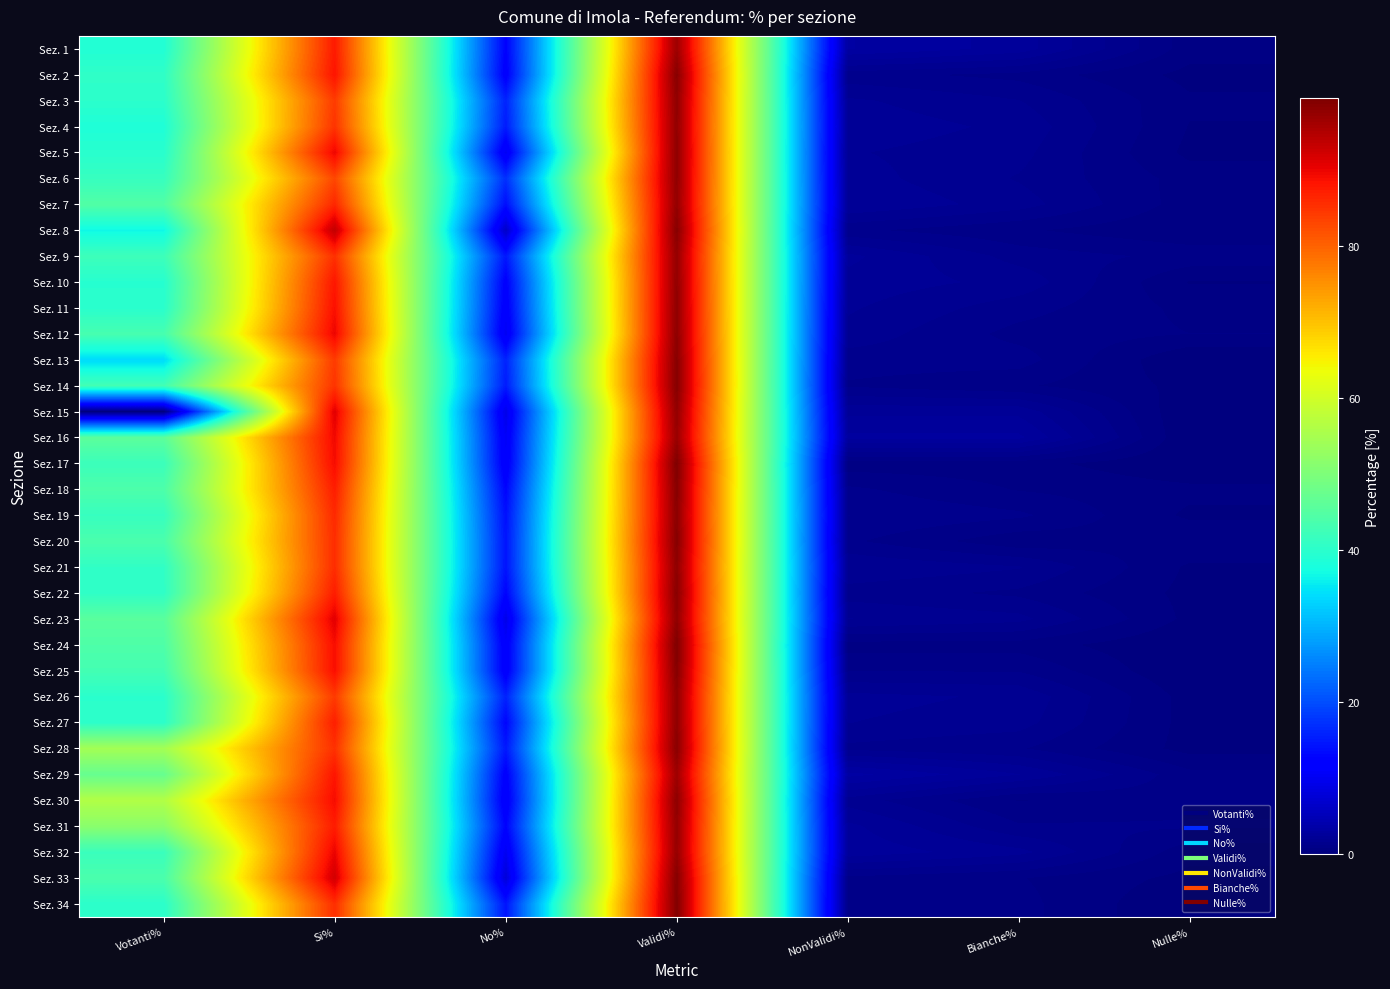

Reading right to left, transcribe all the data shown in this chart.

Sez. 1: Nulle%=0.6	Bianche%=2.6	NonValidi%=3.1	Validi%=96.9	No%=12.3	Si%=87.7	Votanti%=38.9
Sez. 2: Nulle%=0.3	Bianche%=1.0	NonValidi%=1.3	Validi%=98.7	No%=11.6	Si%=88.4	Votanti%=40.6
Sez. 3: Nulle%=0.5	Bianche%=1.6	NonValidi%=2.0	Validi%=98.0	No%=15.8	Si%=84.2	Votanti%=40.0
Sez. 4: Nulle%=0.4	Bianche%=1.8	NonValidi%=2.2	Validi%=97.8	No%=15.0	Si%=85.0	Votanti%=38.6
Sez. 5: Nulle%=0.3	Bianche%=1.7	NonValidi%=2.0	Validi%=98.0	No%=10.1	Si%=89.9	Votanti%=39.7
Sez. 6: Nulle%=0.6	Bianche%=1.5	NonValidi%=2.1	Validi%=97.9	No%=17.1	Si%=82.9	Votanti%=41.4
Sez. 7: Nulle%=0.6	Bianche%=1.7	NonValidi%=2.3	Validi%=97.7	No%=13.7	Si%=86.3	Votanti%=44.7
Sez. 8: Nulle%=0.4	Bianche%=0.8	NonValidi%=1.3	Validi%=98.7	No%=6.4	Si%=93.6	Votanti%=36.8
Sez. 9: Nulle%=1.1	Bianche%=1.4	NonValidi%=2.4	Validi%=97.6	No%=14.6	Si%=85.4	Votanti%=42.2
Sez. 10: Nulle%=0.4	Bianche%=1.8	NonValidi%=2.2	Validi%=97.8	No%=11.9	Si%=88.1	Votanti%=39.5
Sez. 11: Nulle%=0.7	Bianche%=1.3	NonValidi%=2.0	Validi%=98.0	No%=11.2	Si%=88.8	Votanti%=39.9
Sez. 12: Nulle%=0.8	Bianche%=1.0	NonValidi%=1.8	Validi%=98.2	No%=10.0	Si%=90.0	Votanti%=43.4
Sez. 13: Nulle%=0.0	Bianche%=1.4	NonValidi%=1.4	Validi%=98.7	No%=15.8	Si%=84.2	Votanti%=33.9
Sez. 14: Nulle%=0.3	Bianche%=0.8	NonValidi%=1.1	Validi%=98.9	No%=15.1	Si%=84.9	Votanti%=42.9
Sez. 15: Nulle%=0.0	Bianche%=2.2	NonValidi%=2.2	Validi%=97.8	No%=9.1	Si%=90.9	Votanti%=0.0
Sez. 16: Nulle%=0.0	Bianche%=2.8	NonValidi%=2.8	Validi%=97.2	No%=10.4	Si%=89.6	Votanti%=45.9
Sez. 17: Nulle%=0.0	Bianche%=0.6	NonValidi%=0.6	Validi%=99.4	No%=10.8	Si%=89.2	Votanti%=42.0
Sez. 18: Nulle%=0.5	Bianche%=0.8	NonValidi%=1.2	Validi%=98.8	No%=12.7	Si%=87.3	Votanti%=44.1
Sez. 19: Nulle%=0.3	Bianche%=1.2	NonValidi%=1.6	Validi%=98.4	No%=13.9	Si%=86.1	Votanti%=41.5
Sez. 20: Nulle%=0.8	Bianche%=0.5	NonValidi%=1.2	Validi%=98.8	No%=14.4	Si%=85.6	Votanti%=43.8
Sez. 21: Nulle%=0.3	Bianche%=1.6	NonValidi%=1.9	Validi%=98.1	No%=14.3	Si%=85.7	Votanti%=40.8
Sez. 22: Nulle%=0.3	Bianche%=1.1	NonValidi%=1.4	Validi%=98.6	No%=12.6	Si%=87.4	Votanti%=40.5
Sez. 23: Nulle%=0.3	Bianche%=1.7	NonValidi%=2.0	Validi%=98.0	No%=9.1	Si%=90.9	Votanti%=45.5
Sez. 24: Nulle%=0.0	Bianche%=0.6	NonValidi%=0.6	Validi%=99.4	No%=11.0	Si%=89.0	Votanti%=44.3
Sez. 25: Nulle%=0.0	Bianche%=1.1	NonValidi%=1.1	Validi%=98.9	No%=11.1	Si%=88.9	Votanti%=43.0
Sez. 26: Nulle%=0.2	Bianche%=1.9	NonValidi%=2.1	Validi%=97.9	No%=15.7	Si%=84.3	Votanti%=40.0
Sez. 27: Nulle%=0.2	Bianche%=1.7	NonValidi%=1.9	Validi%=98.0	No%=12.8	Si%=87.2	Votanti%=40.2
Sez. 28: Nulle%=0.2	Bianche%=1.2	NonValidi%=1.4	Validi%=98.5	No%=14.7	Si%=85.3	Votanti%=54.5
Sez. 29: Nulle%=0.9	Bianche%=2.4	NonValidi%=3.2	Validi%=96.8	No%=11.8	Si%=88.2	Votanti%=47.2
Sez. 30: Nulle%=1.0	Bianche%=0.8	NonValidi%=1.8	Validi%=98.2	No%=10.8	Si%=89.2	Votanti%=56.2
Sez. 31: Nulle%=1.2	Bianche%=1.2	NonValidi%=2.4	Validi%=97.6	No%=12.5	Si%=87.5	Votanti%=51.5
Sez. 32: Nulle%=0.5	Bianche%=2.1	NonValidi%=2.6	Validi%=97.4	No%=9.9	Si%=90.1	Votanti%=41.8
Sez. 33: Nulle%=0.3	Bianche%=0.8	NonValidi%=1.1	Validi%=98.9	No%=7.8	Si%=92.2	Votanti%=43.8
Sez. 34: Nulle%=0.0	Bianche%=0.9	NonValidi%=0.9	Validi%=99.1	No%=14.4	Si%=85.6	Votanti%=40.1